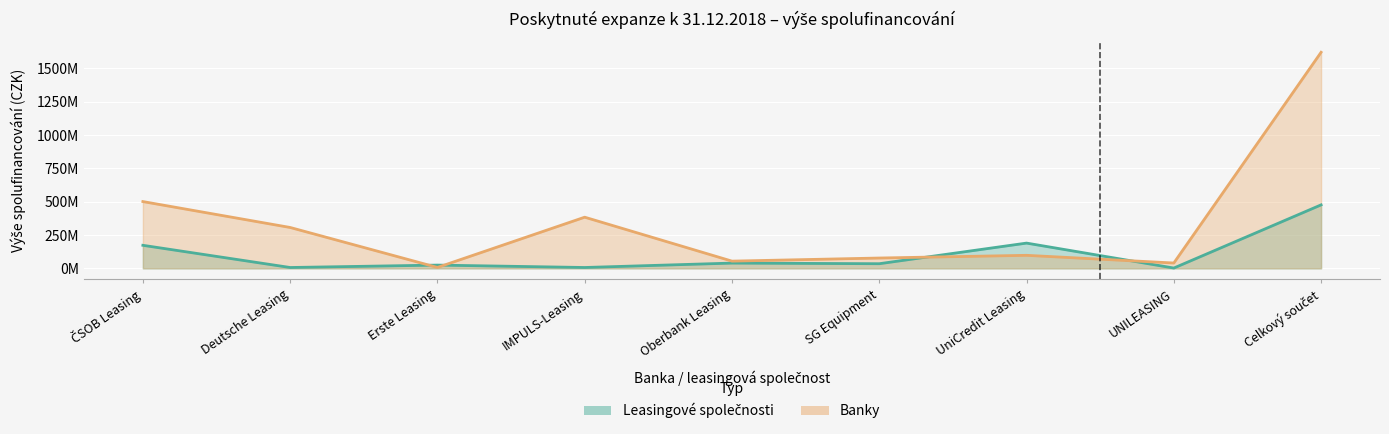

Rank the categories by Banky value from lowest to highest.

Erste Leasing, UNILEASING, Oberbank Leasing, SG Equipment, UniCredit Leasing, Deutsche Leasing, IMPULS-Leasing, ČSOB Leasing, Celkový součet